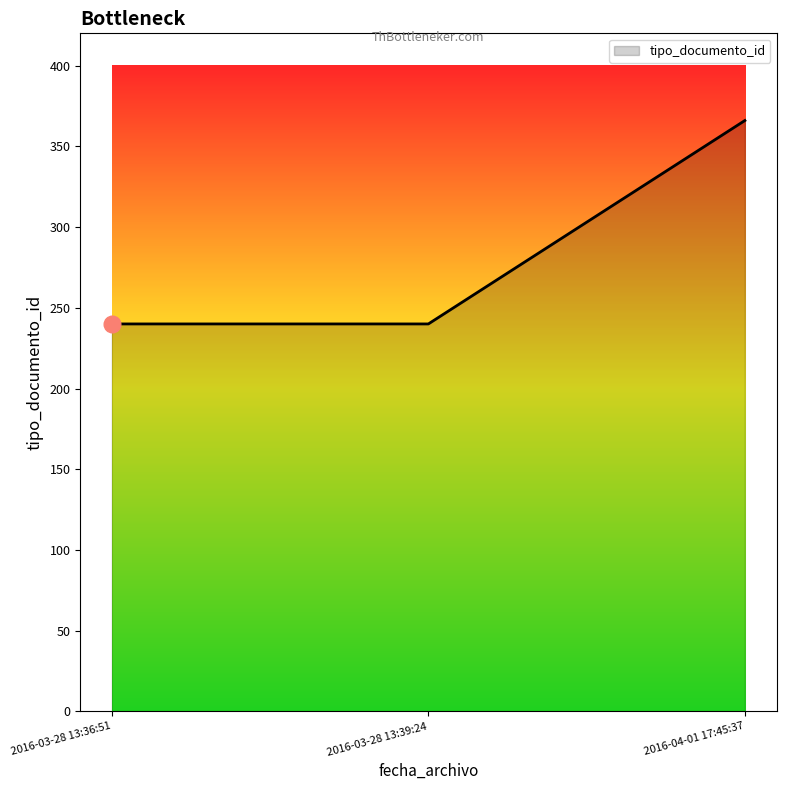

What is the sum of the values at 2016-04-01 17:45:37 and 2016-03-28 13:39:24?

606